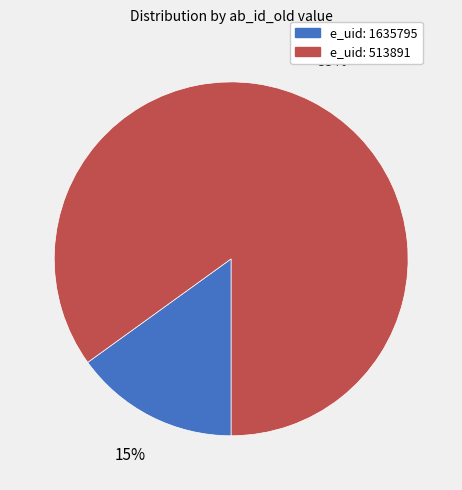

Is there a majority slice in this chart?

Yes